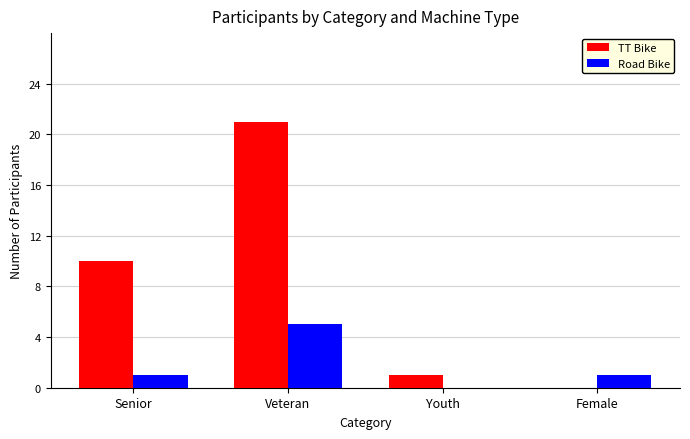

What is the spread (max minus min) of values at Youth?

1